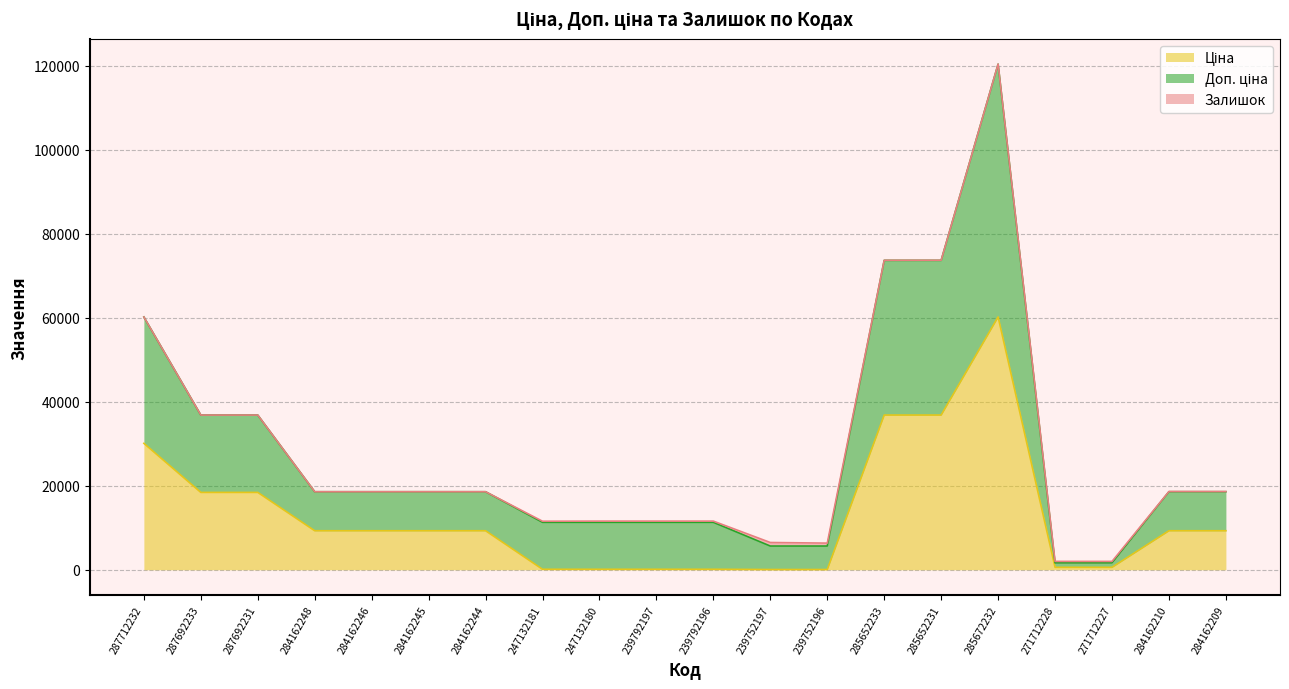

Which series has the largest range (max minus min)?

Доп. ціна